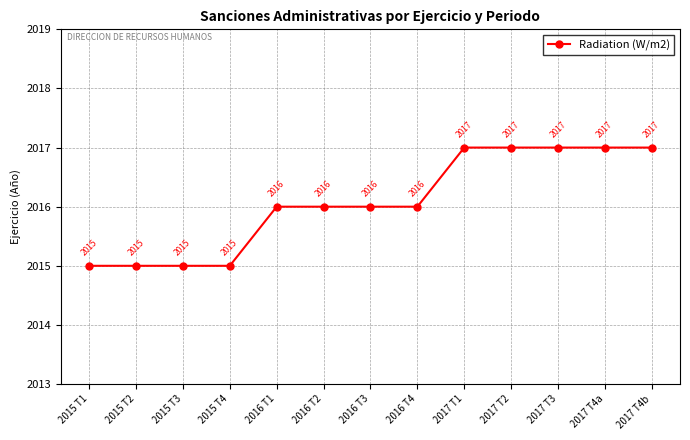

Reading right to left, transcribe all the data shown in this chart.

2017	2017	2017	2017	2017	2016	2016	2016	2016	2015	2015	2015	2015